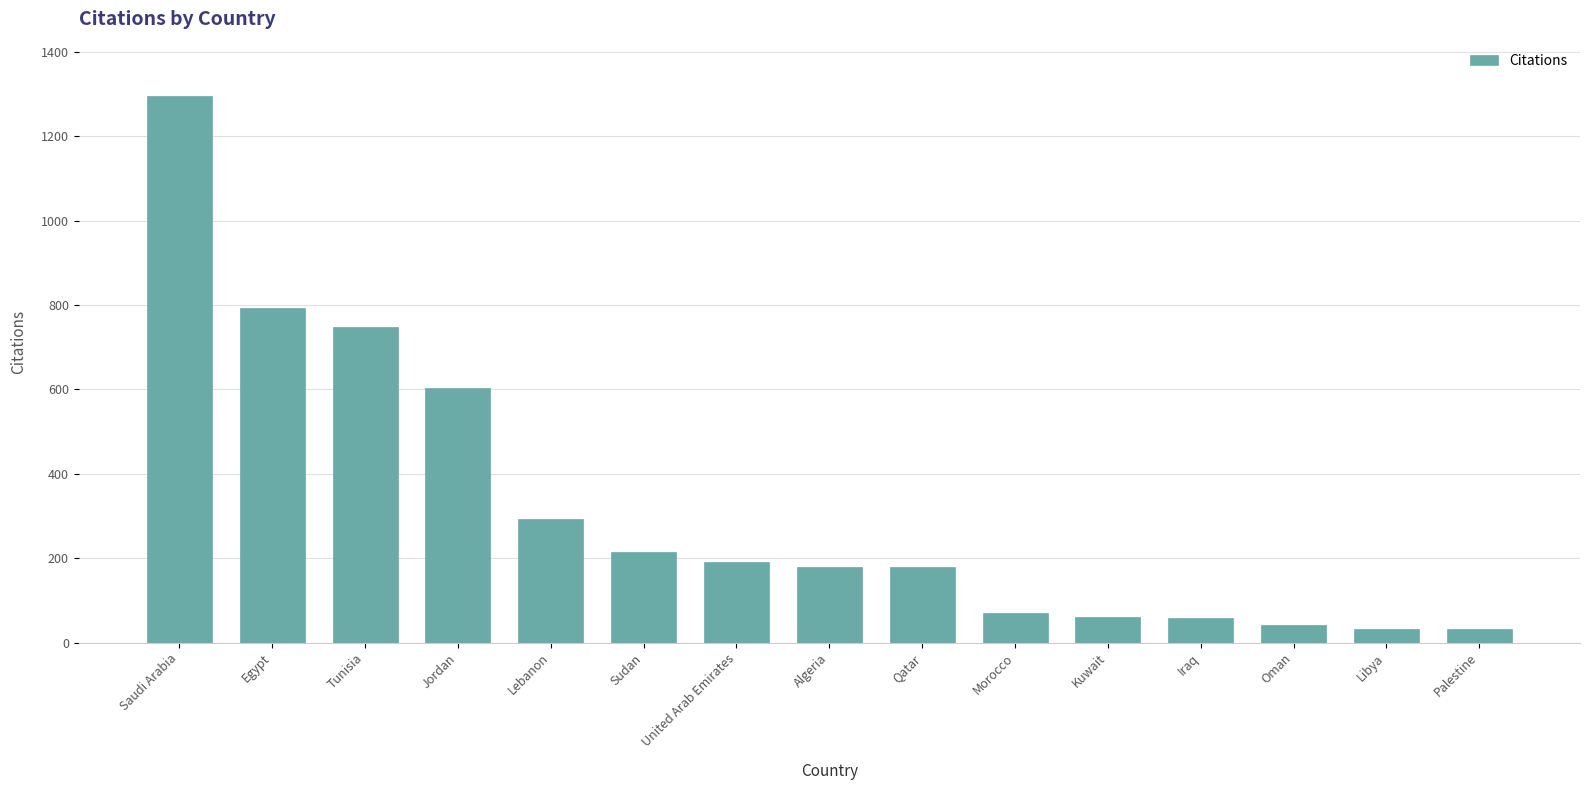

What is the label of the 11th bar from the left?

Kuwait